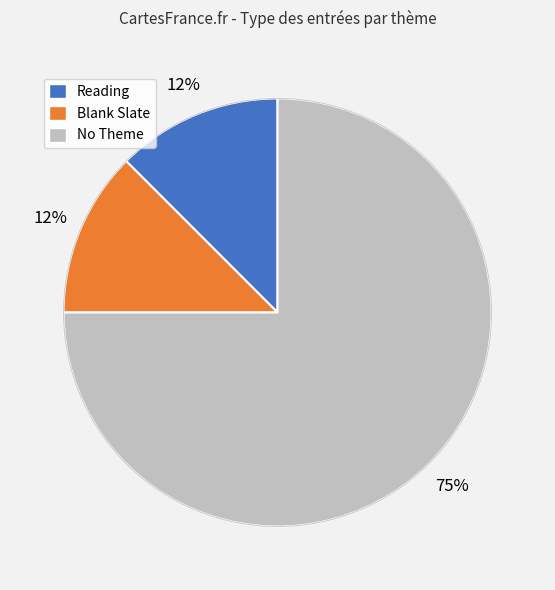

Is there any slice that represents more than half of the pie?

Yes